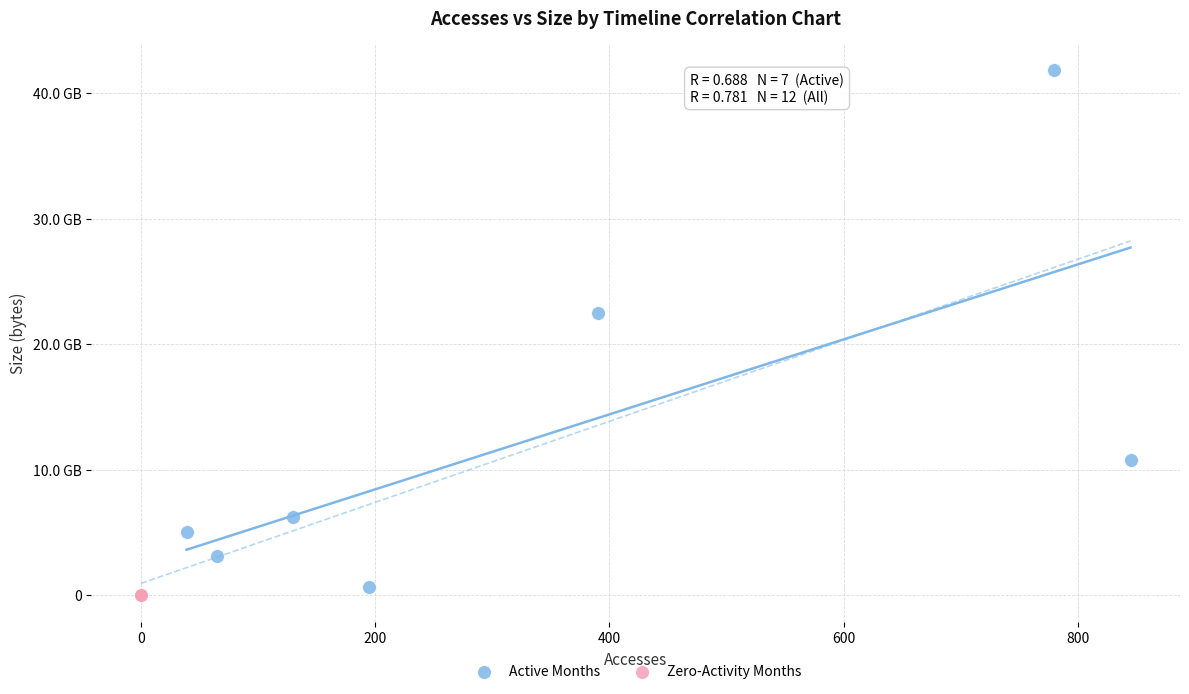

Which series reaches the maximum Y coordinate?

Active Months